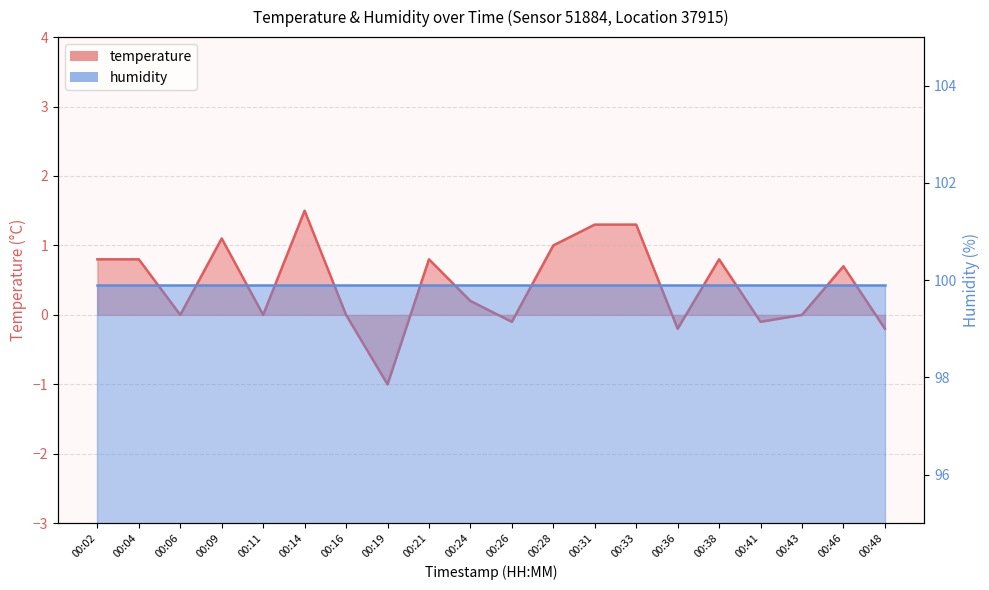

What is the minimum value shown in the chart?

-1.0